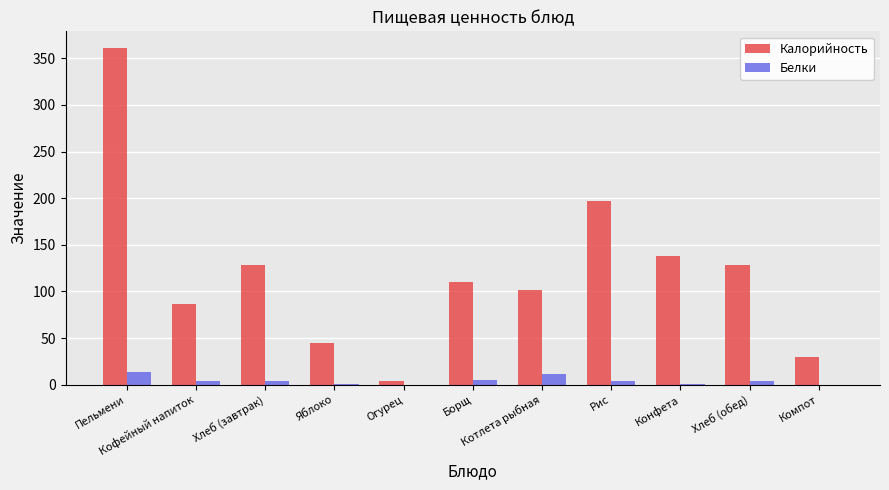

What is the sum of all Калорийность values?

1327.4